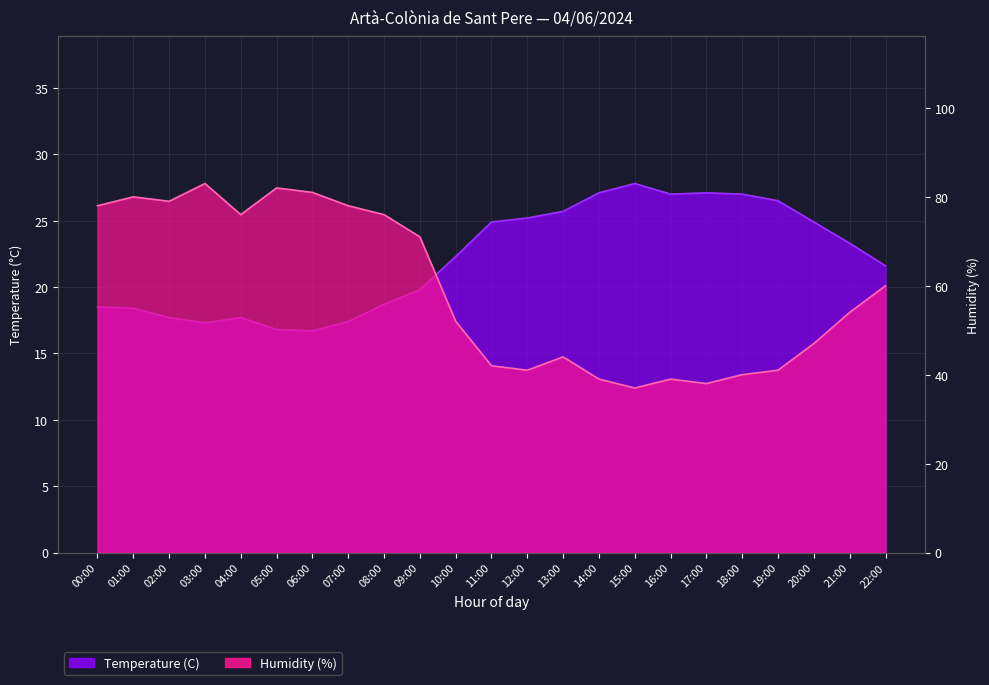

Reading left to right, list all the values displayed in this chart.

Temperature (C): 18.5	18.4	17.7	17.3	17.7	16.8	16.7	17.4	18.7	19.8	22.3	24.9	25.2	25.7	27.1	27.8	27.0	27.1	27.0	26.5	24.9	23.3	21.6
Humidity (%): 78.0	80.0	79.0	83.0	76.0	82.0	81.0	78.0	76.0	71.0	52.0	42.0	41.0	44.0	39.0	37.0	39.0	38.0	40.0	41.0	47.0	54.0	60.0